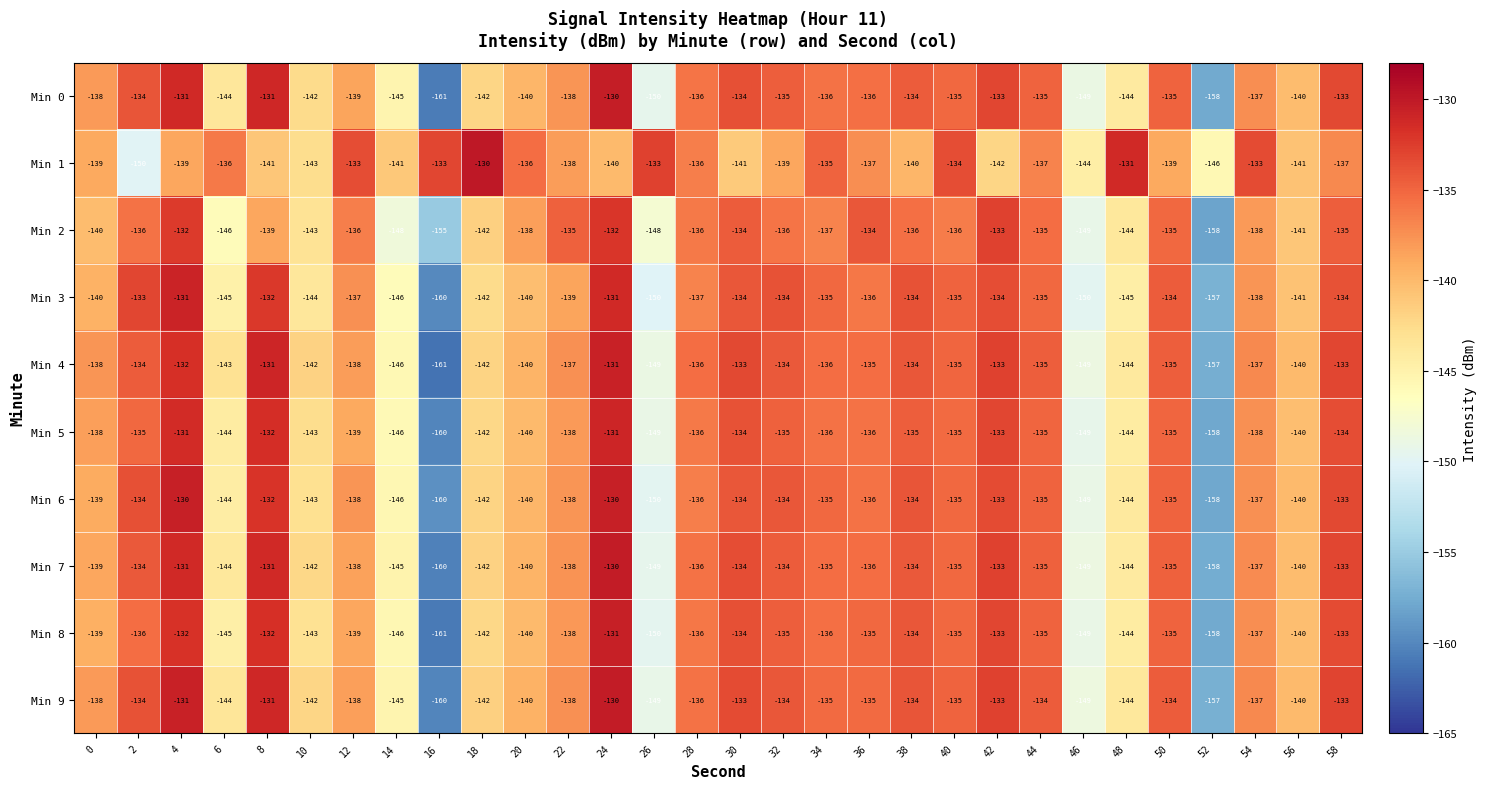

The value of Min 4 at 52 is -157. True or false?

True